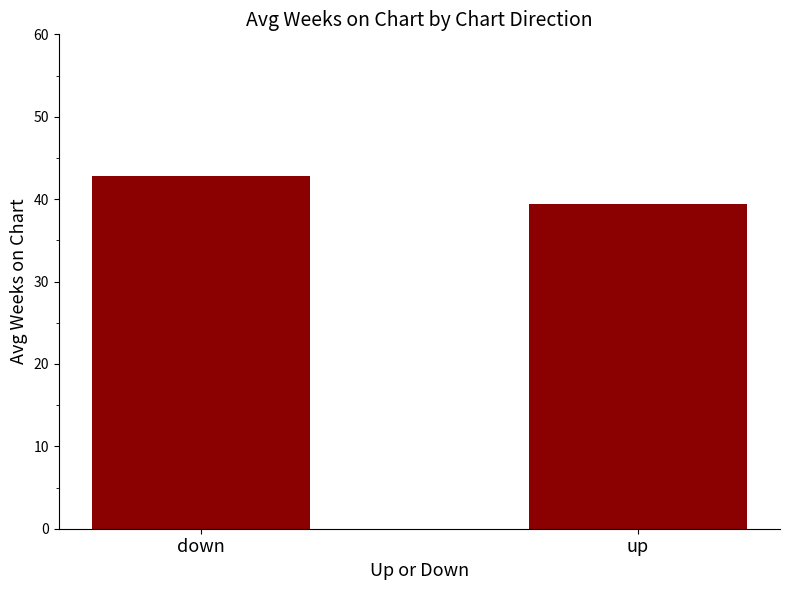

The chart shows a value of 16.3 at down. True or false?

False